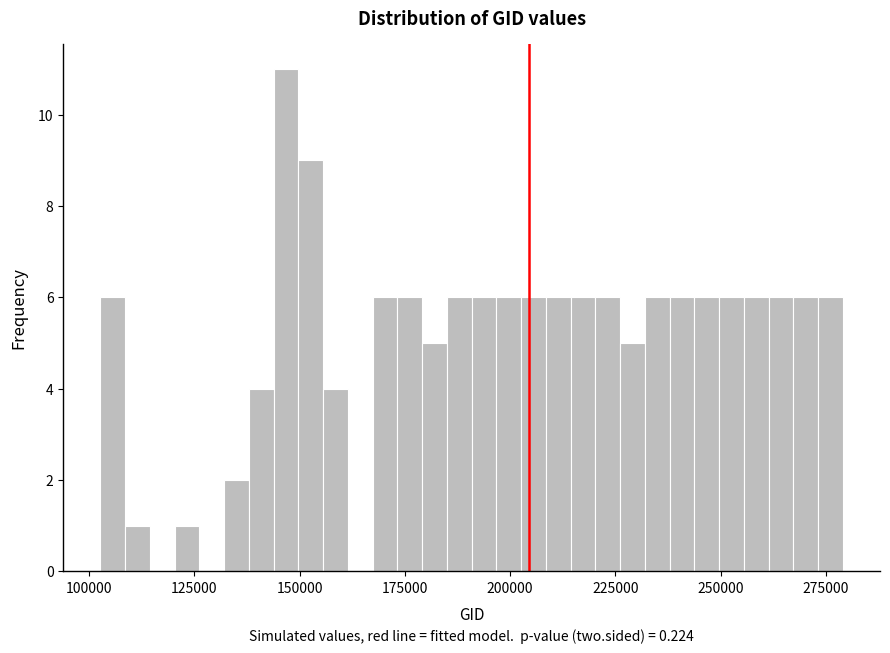

Read against the x-axis, roughly where is the centre of the tallest bar?

145000